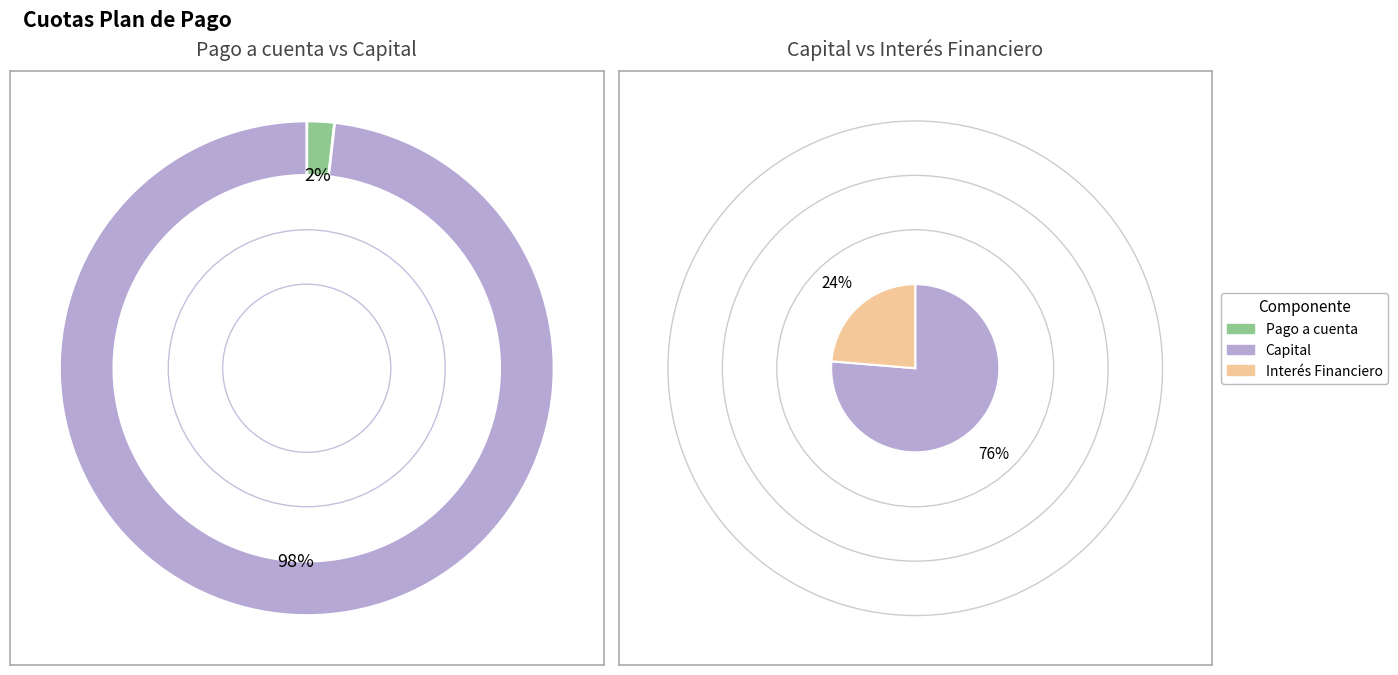

True or false: 8 accounts for 3% of the total.

False